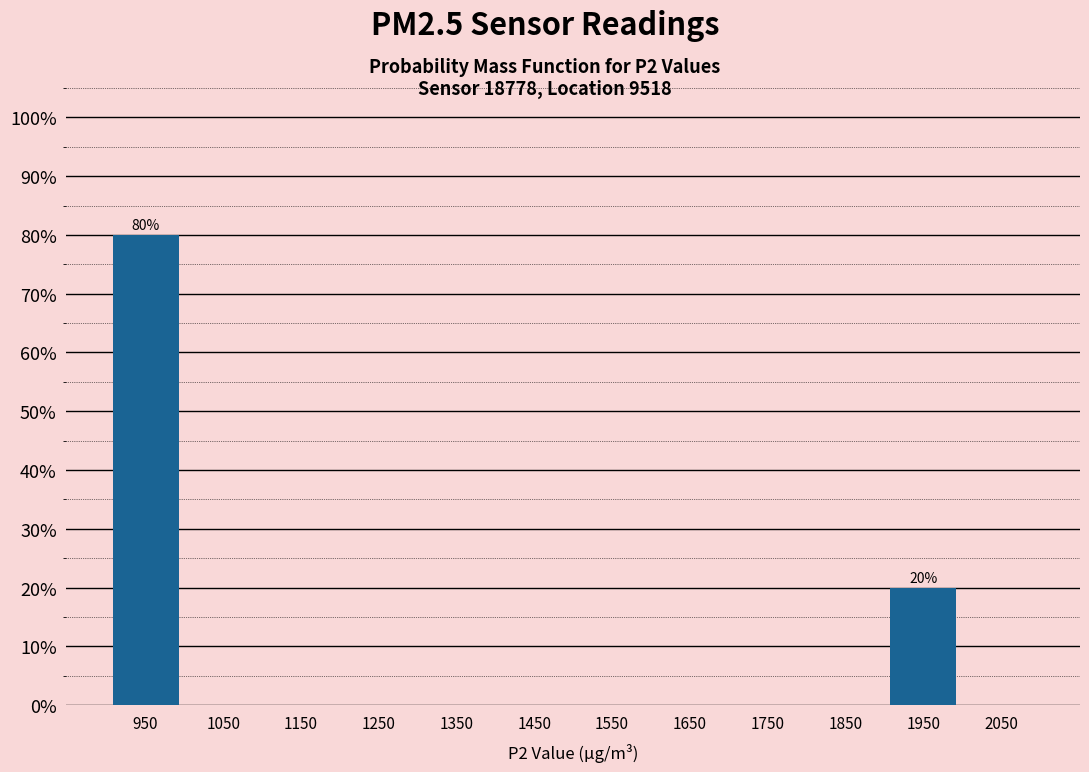

Which range on the x-axis has the tallest bar?

900 to 1000